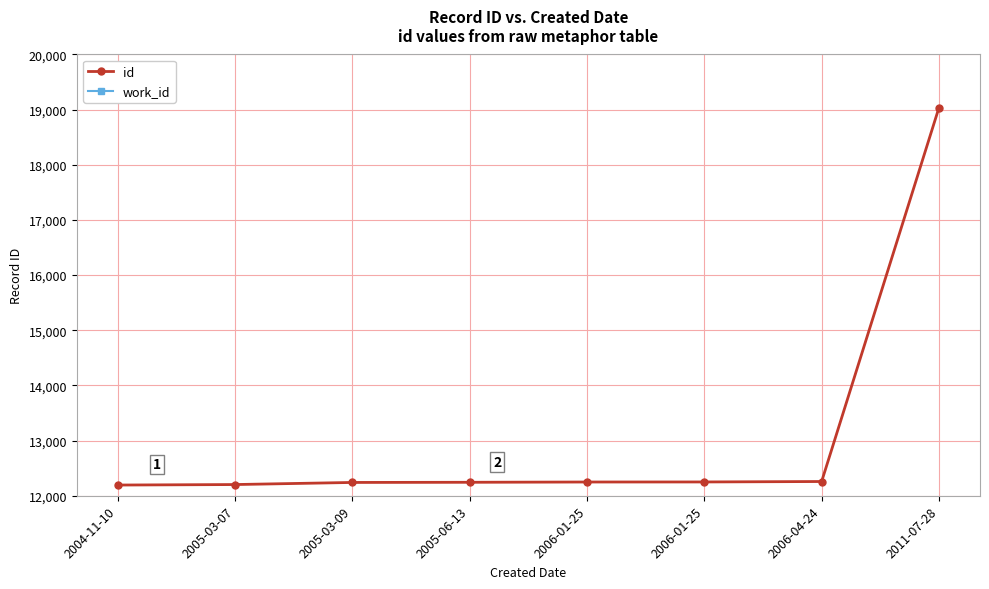

How many series are shown in this chart?

2